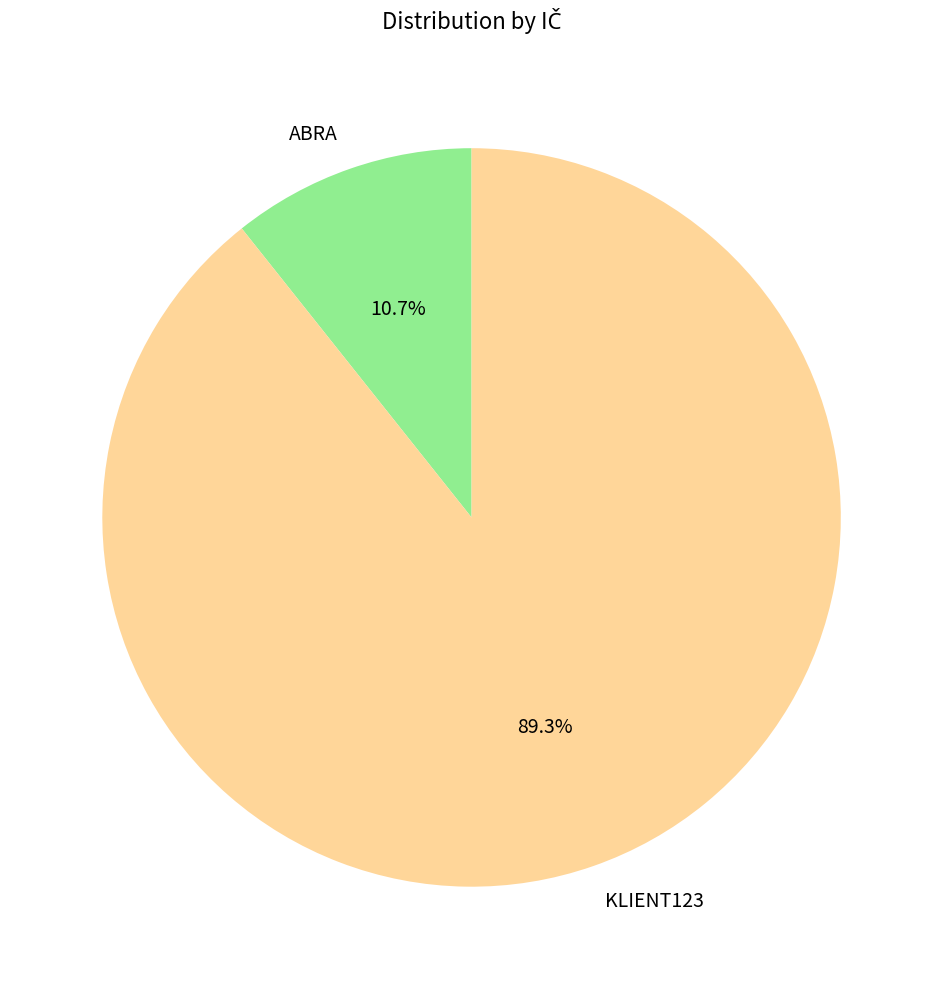

Is there a majority slice in this chart?

Yes